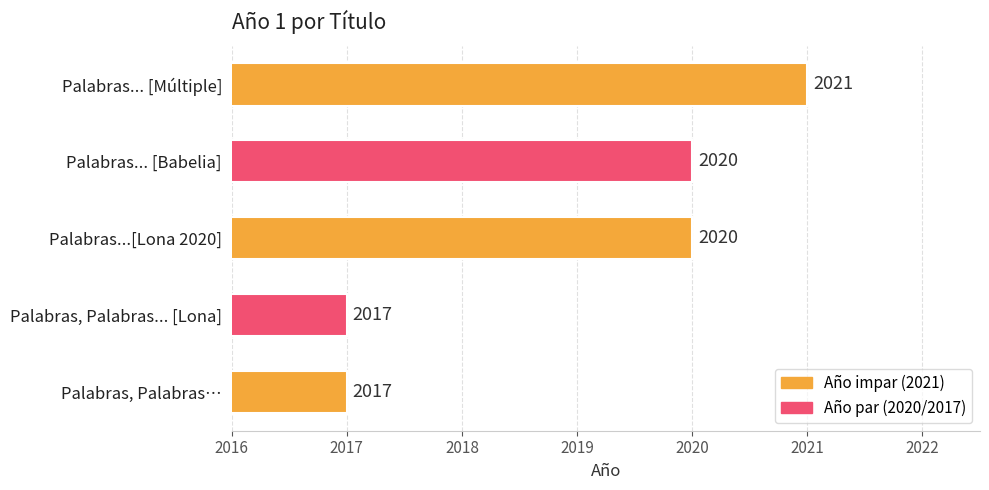

What is the maximum value shown in the chart?

2021